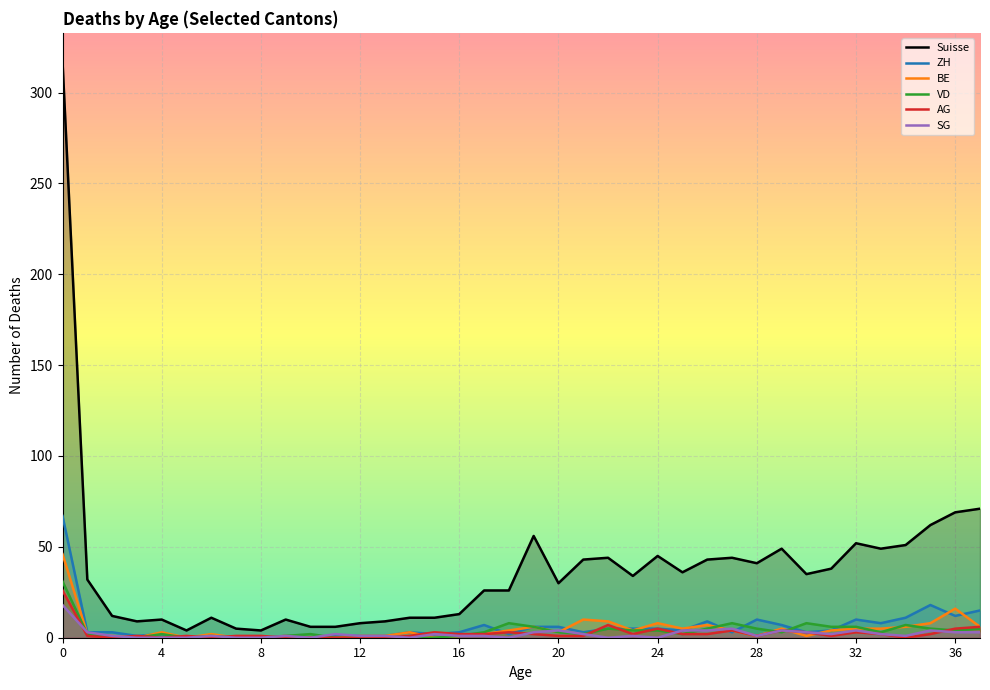

What are all the series names shown in the legend?

Suisse, ZH, BE, VD, AG, SG